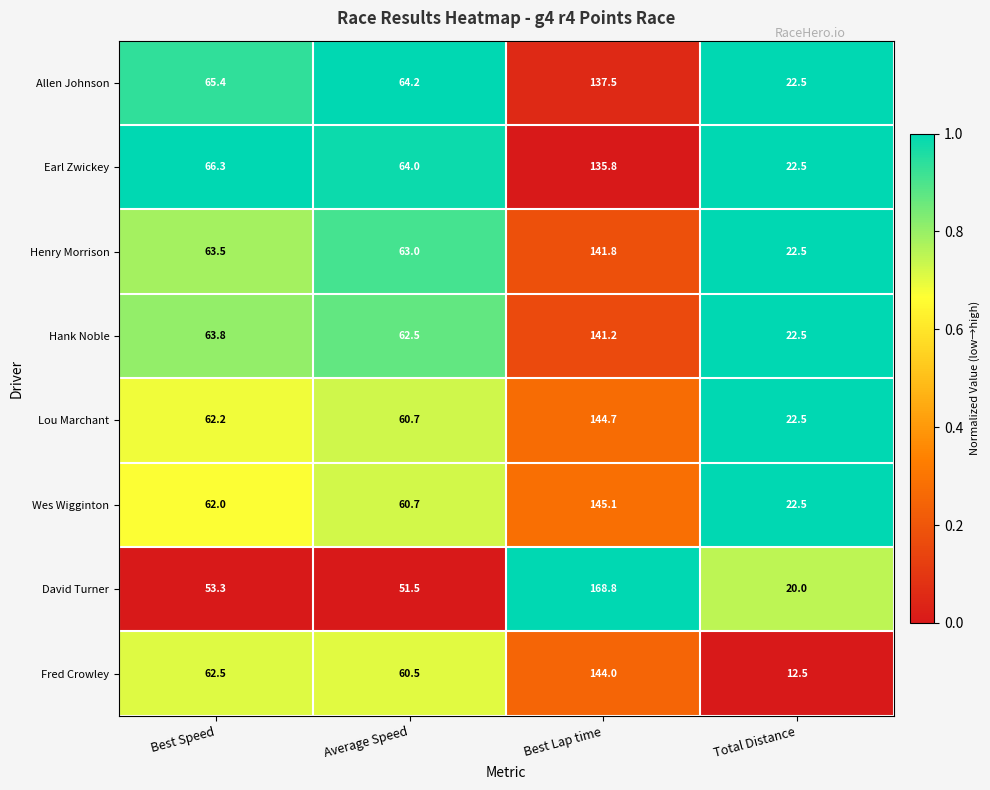

What is the difference between the maximum and minimum values in the Hank Noble series?

118.7